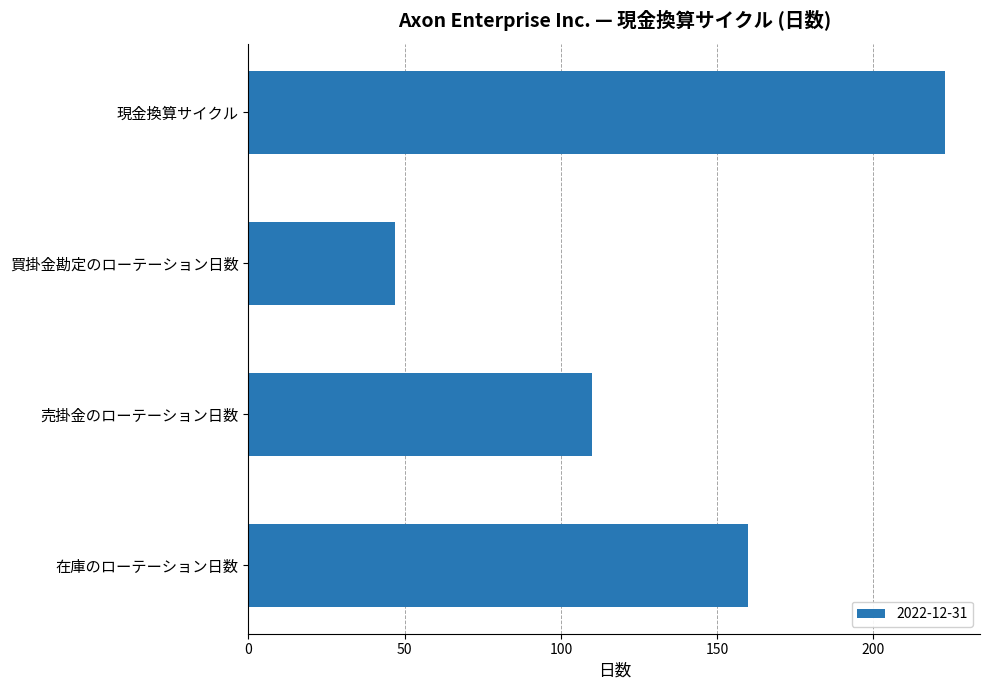

What is the sum of all values?

540